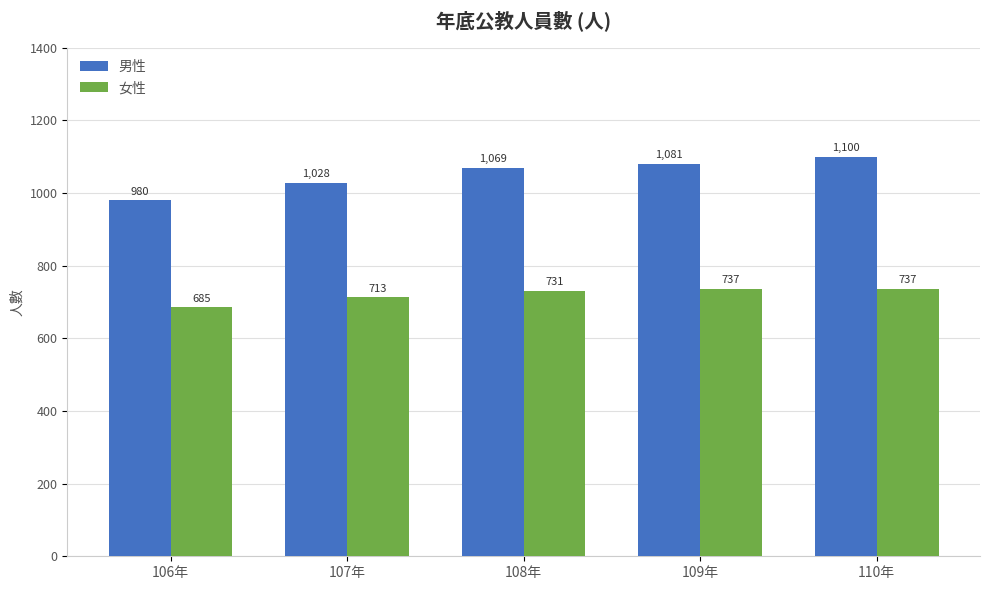

What is the sum of the 男性 values at 110年 and 107年?

2128